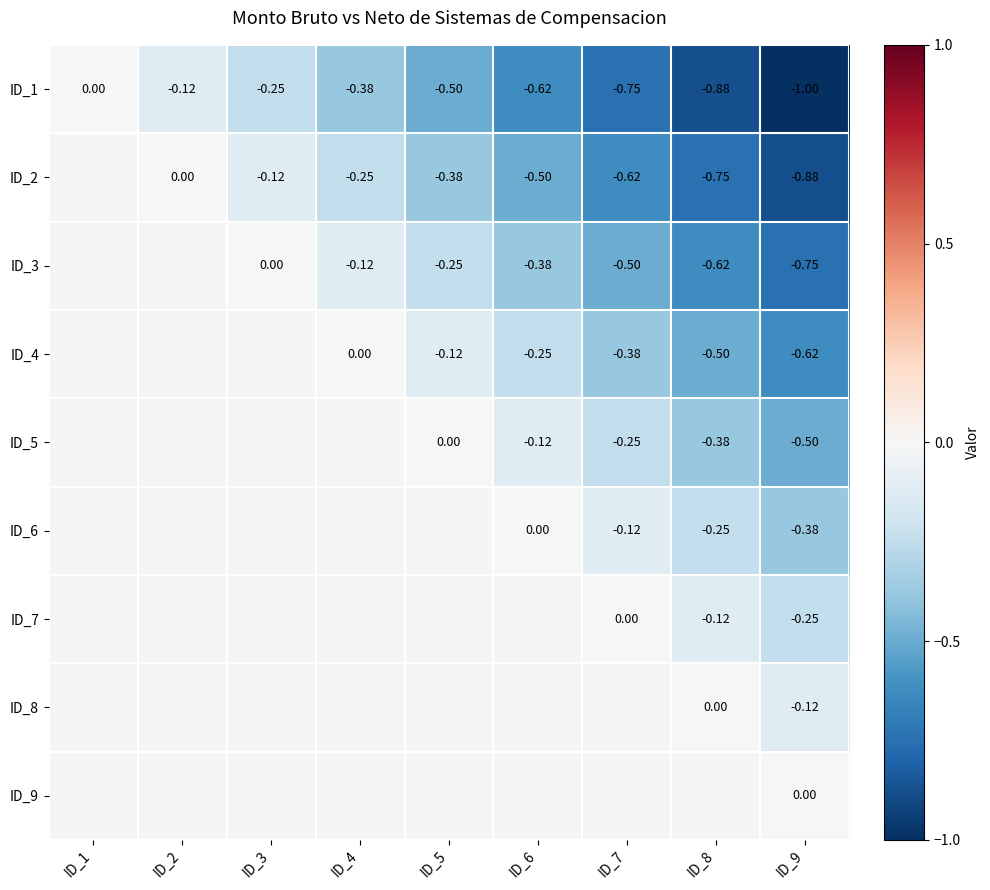

At which label is ID_1 closest to 0?

ID_1